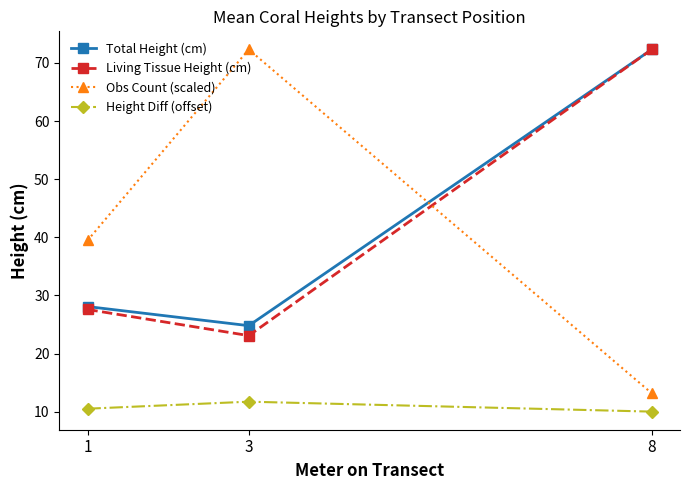

True or false: Obs Count (scaled) has a value of 20.3 at 8.

False